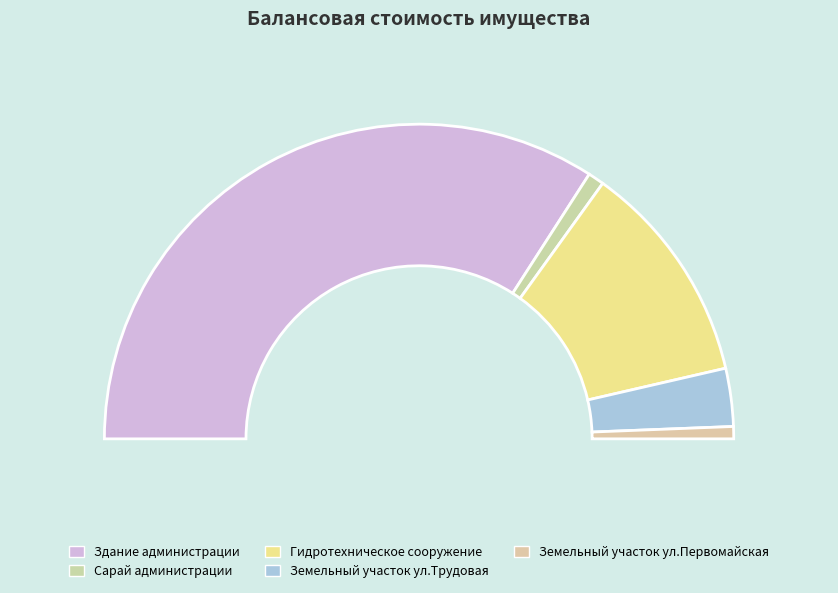

What portion of the pie excludes Земельный участок ул.Первомайская?

98.7%